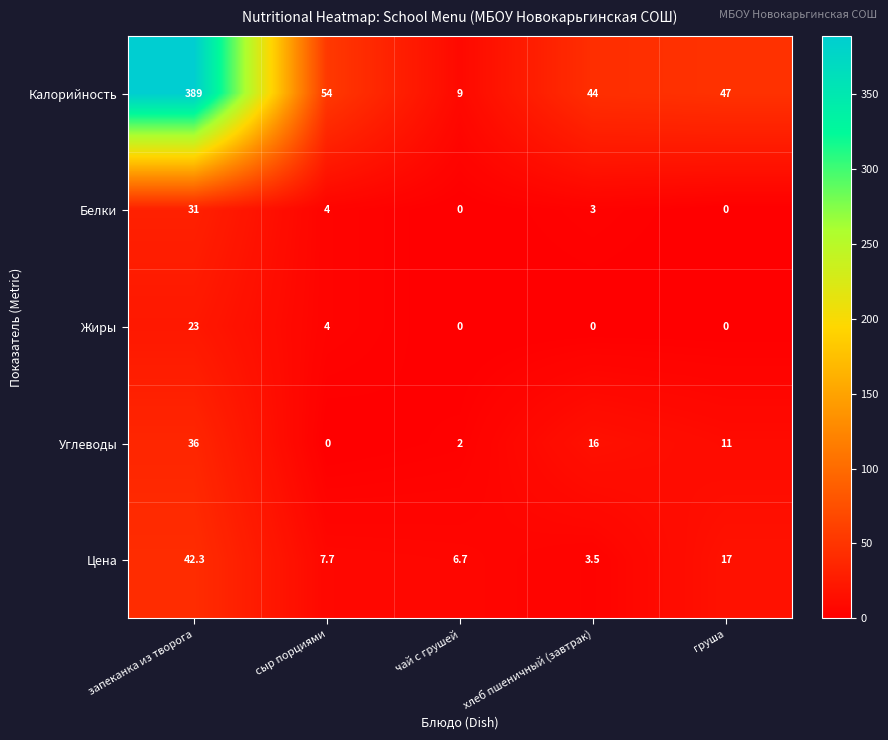

What is the greatest value displayed?

389.0